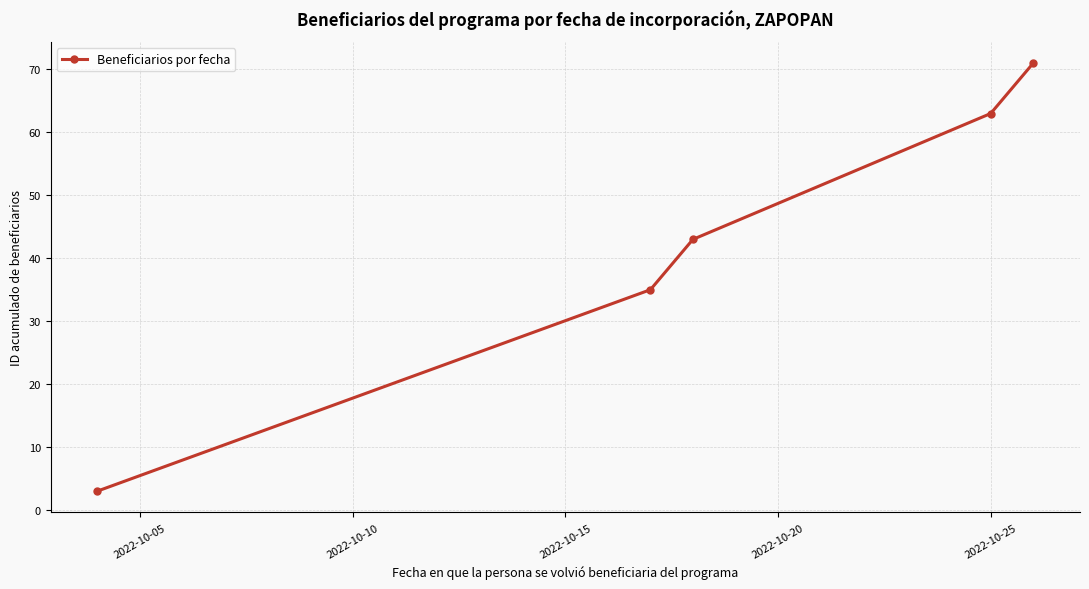

True or false: the data has more than 2 interior local peaks.

False